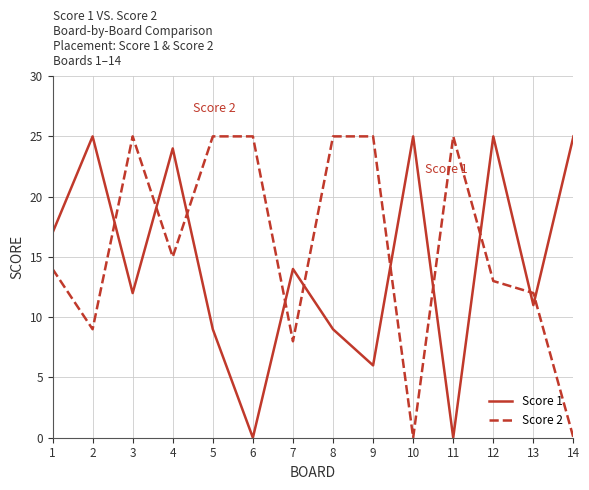

Between 2 and 13, which series saw the biggest shift?

Score 1